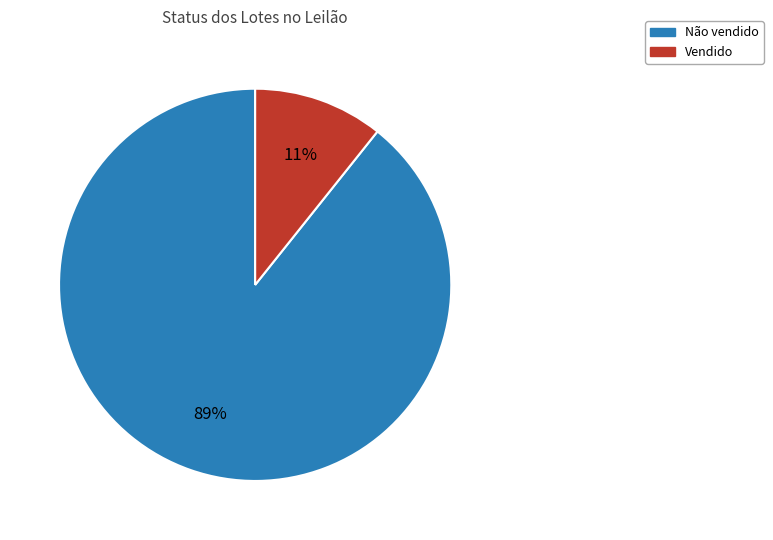

To the nearest percent, what is the average slice percentage?

50%